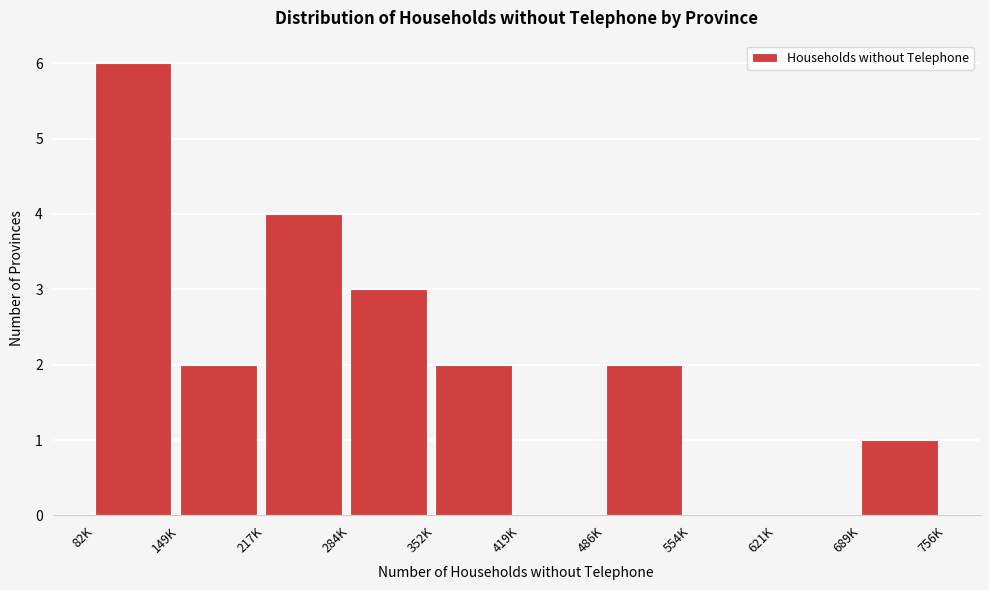

Reading left to right, transcribe all the data shown in this chart.

82K=6	149K=2	217K=4	284K=3	352K=2	419K=0	486K=2	554K=0	621K=0	689K=1